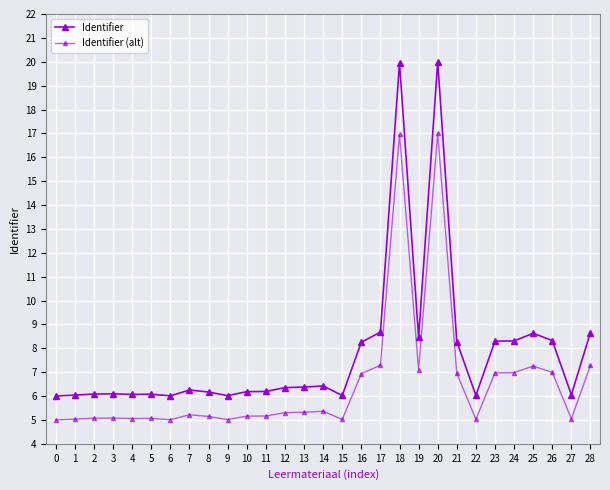

Rank the series at 20 from highest to lowest value.

Identifier, Identifier (alt)